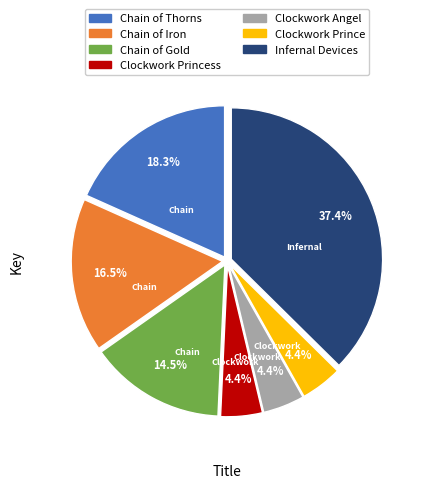

What percentage is the Clockwork Princess slice, to the nearest percent?

4%